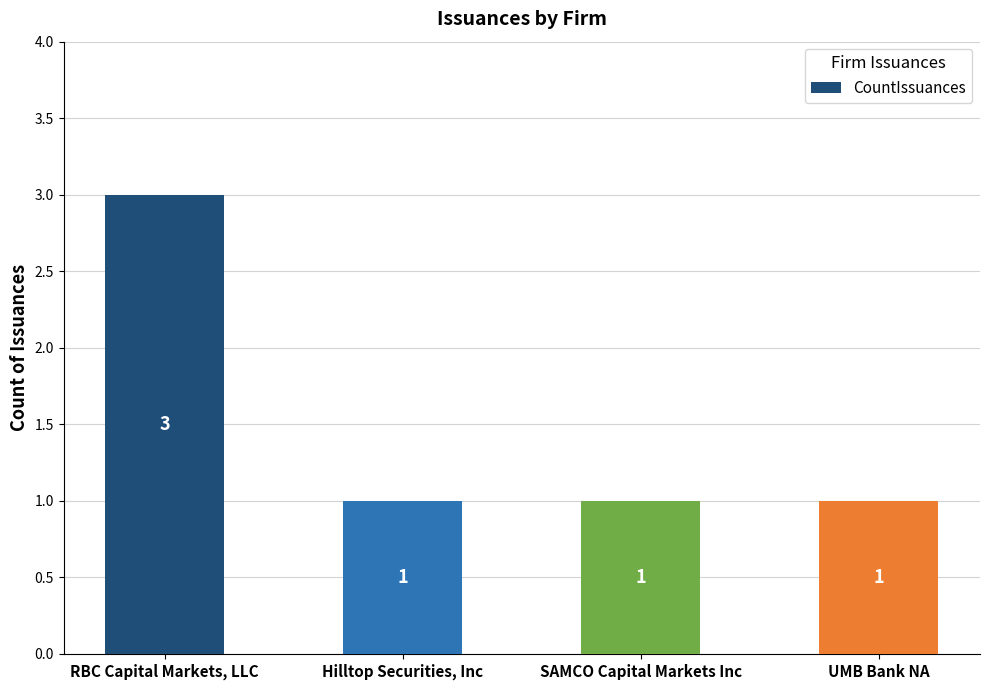

What is the value of the 1st bar from the left?

3